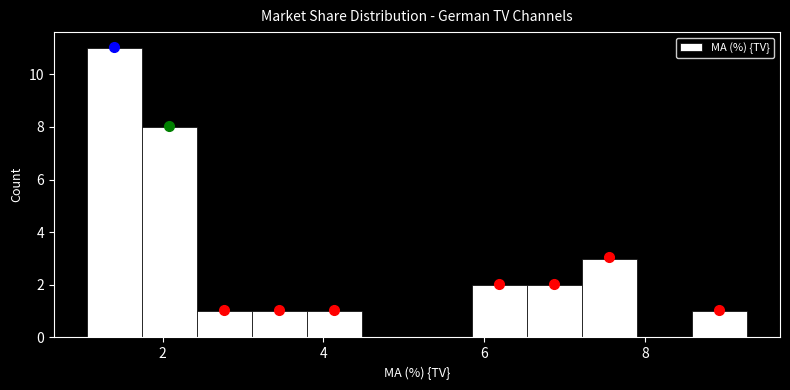

Around what value on the x-axis is the tallest bar? Give the approximate position of its centre, as read against the axis.

1.4